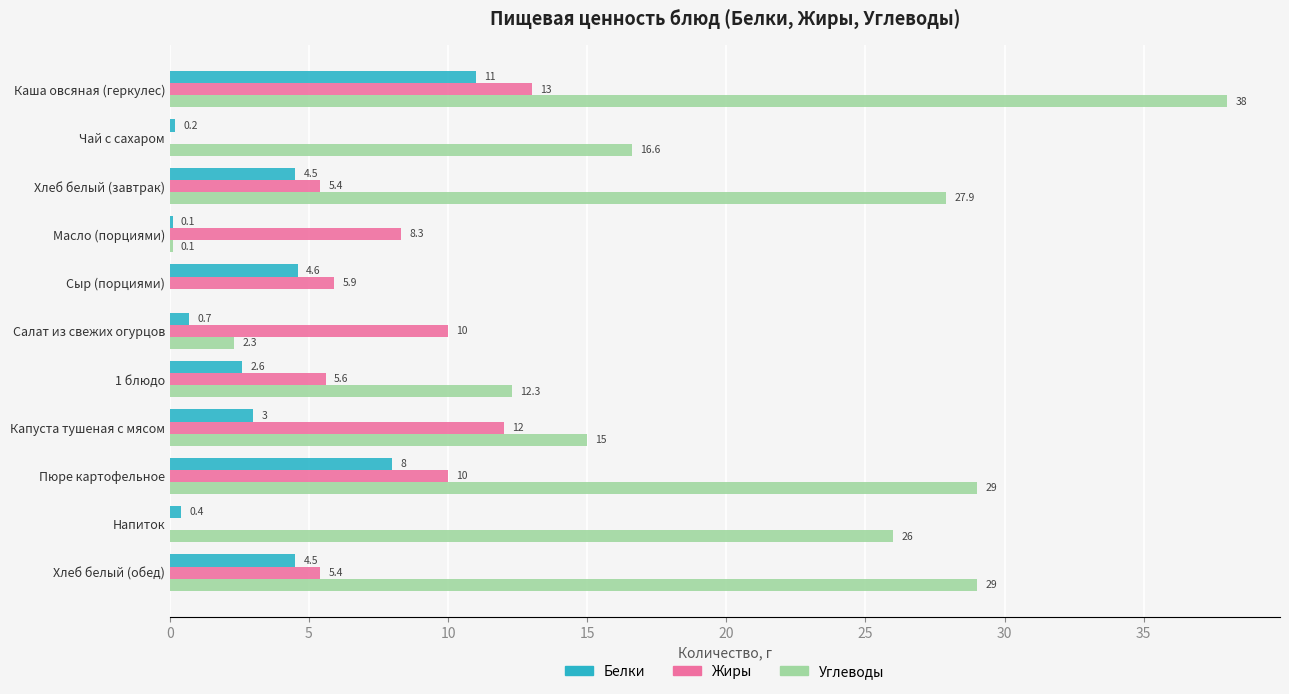

Read the Белки value at 1 блюдо.

2.6